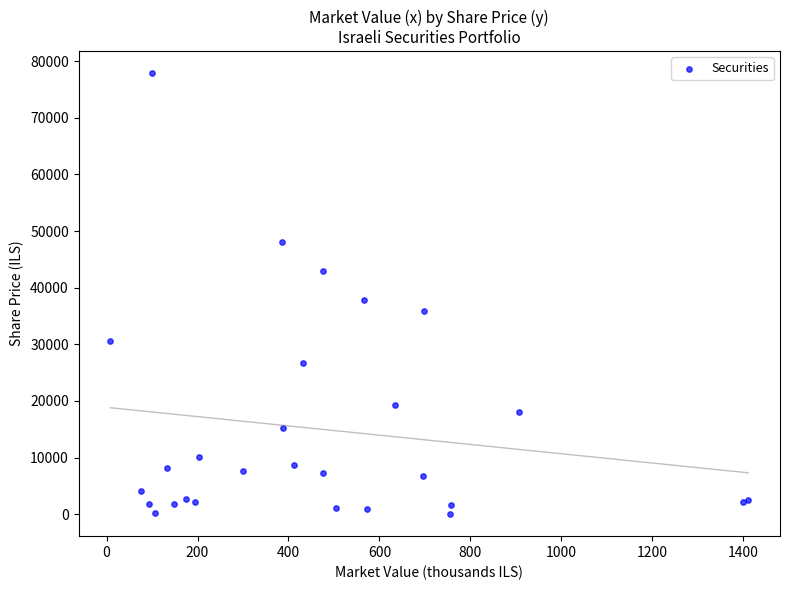

What Y value in the scatter plot is closest to 38943?

37760.0